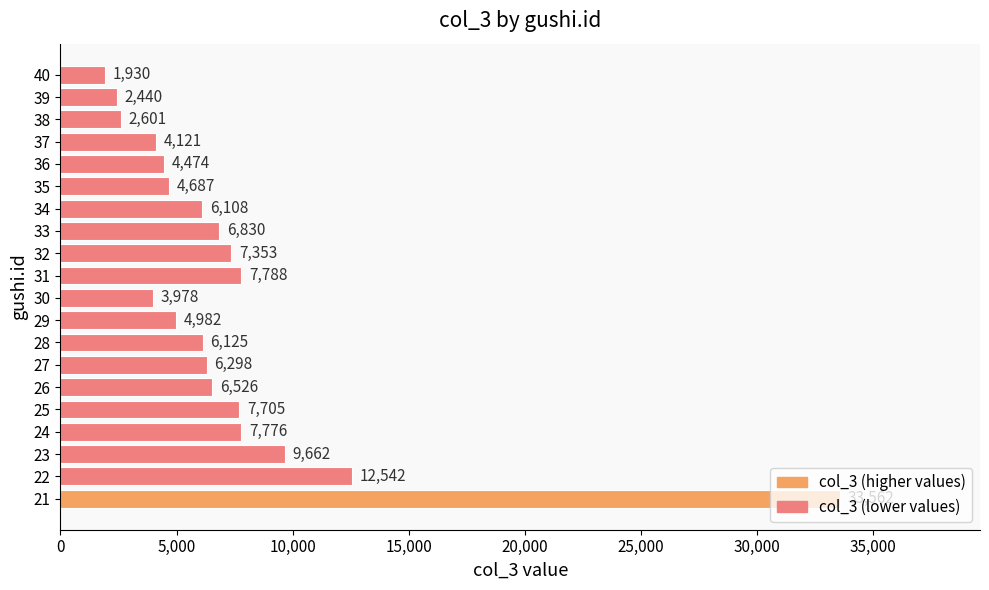

What is the smallest value displayed?

1930